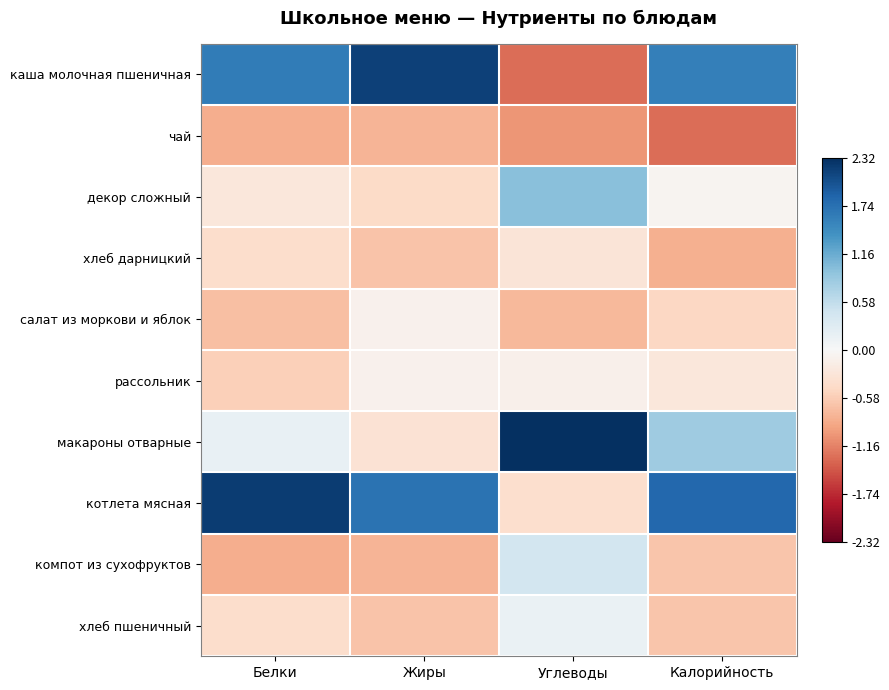

Reading right to left, what are all the values shown in this chart?

каша молочная пшеничная: Калорийность=1.6	Углеводы=-1.3	Жиры=2.2	Белки=1.6
чай: Калорийность=-1.3	Углеводы=-1.0	Жиры=-0.8	Белки=-0.8
декор сложный: Калорийность=-0.1	Углеводы=1.0	Жиры=-0.4	Белки=-0.3
хлеб дарницкий: Калорийность=-0.8	Углеводы=-0.3	Жиры=-0.7	Белки=-0.4
салат из моркови и яблок: Калорийность=-0.5	Углеводы=-0.7	Жиры=-0.1	Белки=-0.7
рассольник: Калорийность=-0.3	Углеводы=-0.1	Жиры=-0.1	Белки=-0.5
макароны отварные: Калорийность=0.8	Углеводы=2.3	Жиры=-0.3	Белки=0.2
котлета мясная: Калорийность=1.8	Углеводы=-0.4	Жиры=1.7	Белки=2.2
компот из сухофруктов: Калорийность=-0.6	Углеводы=0.4	Жиры=-0.8	Белки=-0.8
хлеб пшеничный: Калорийность=-0.6	Углеводы=0.2	Жиры=-0.7	Белки=-0.4